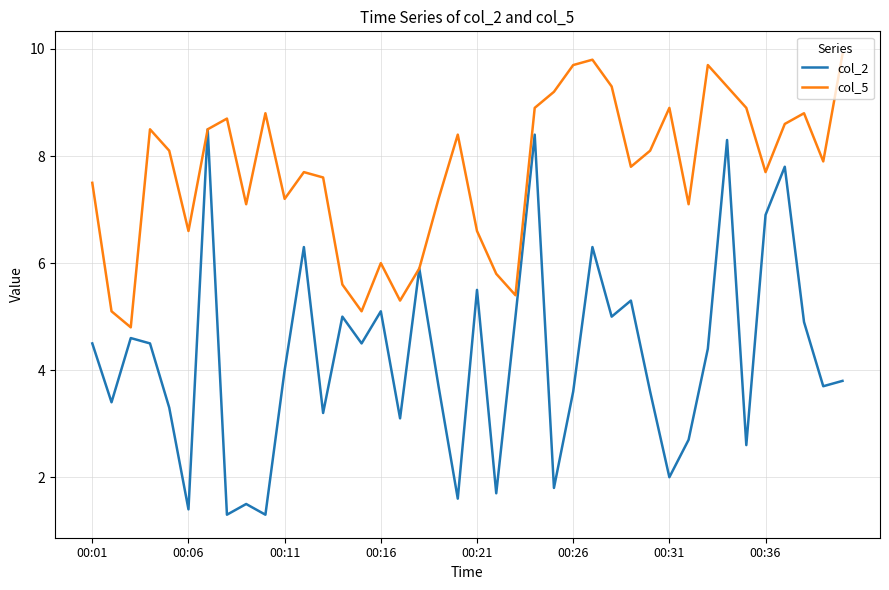

What is the highest value of the col_2 series?

8.5